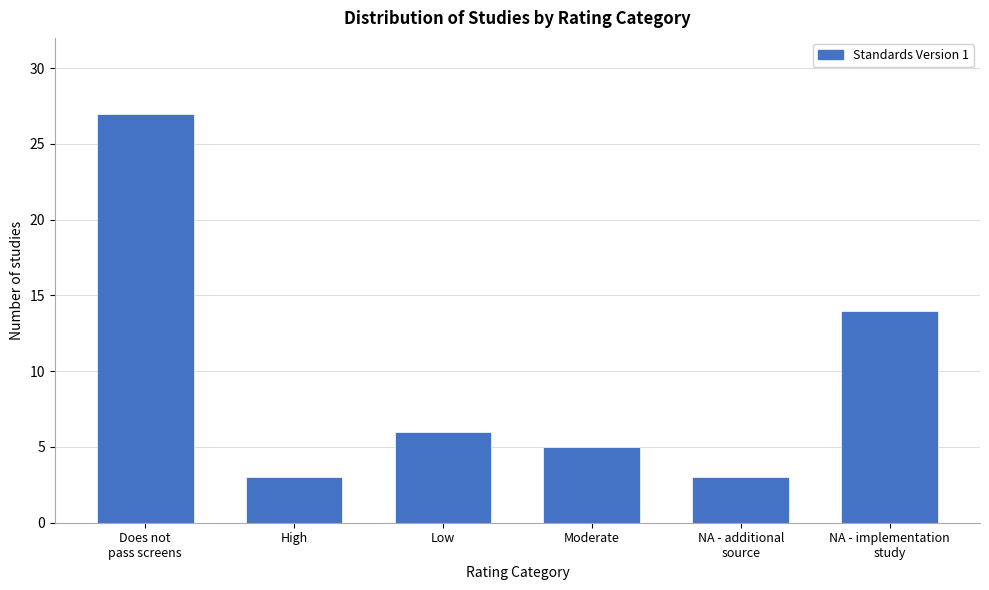

Reading right to left, list all the values displayed in this chart.

14	3	5	6	3	27